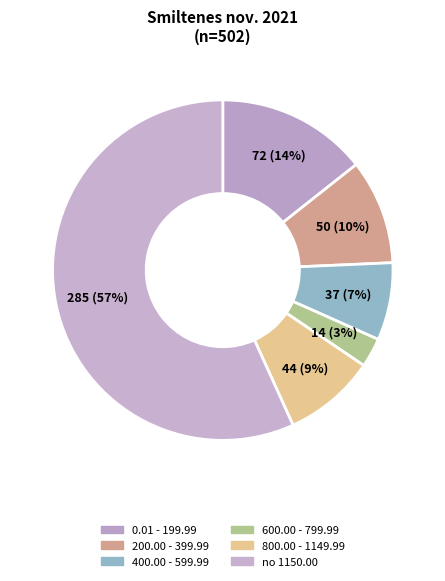

How many segments does this pie chart have?

6